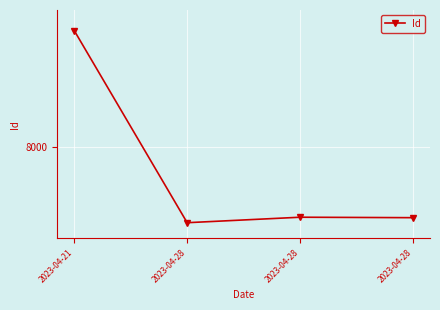

The chart shows a value of 7846 at 2023-04-28. True or false?

True